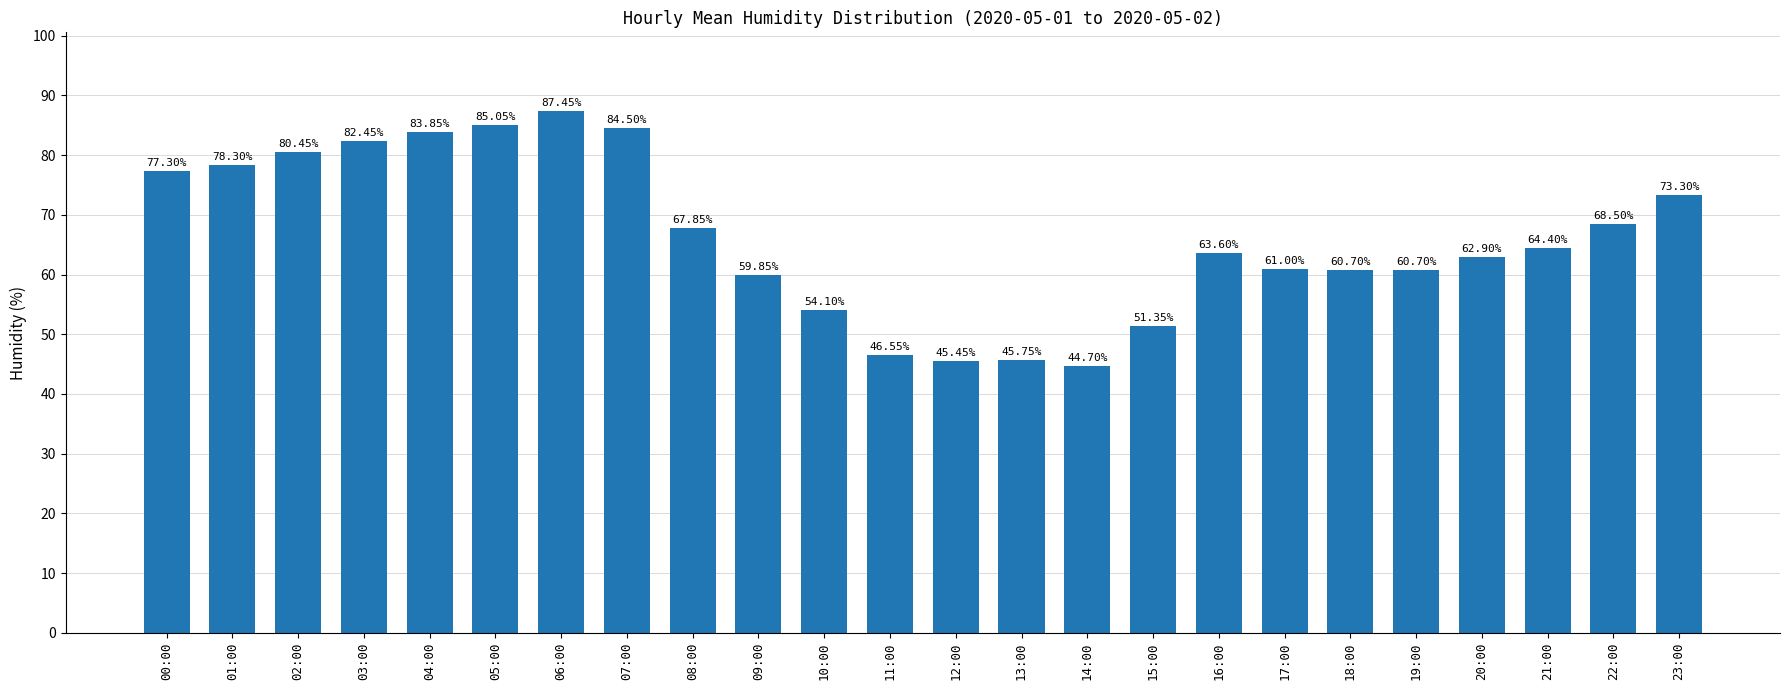

What is the approximate value at 14:00?

44.7